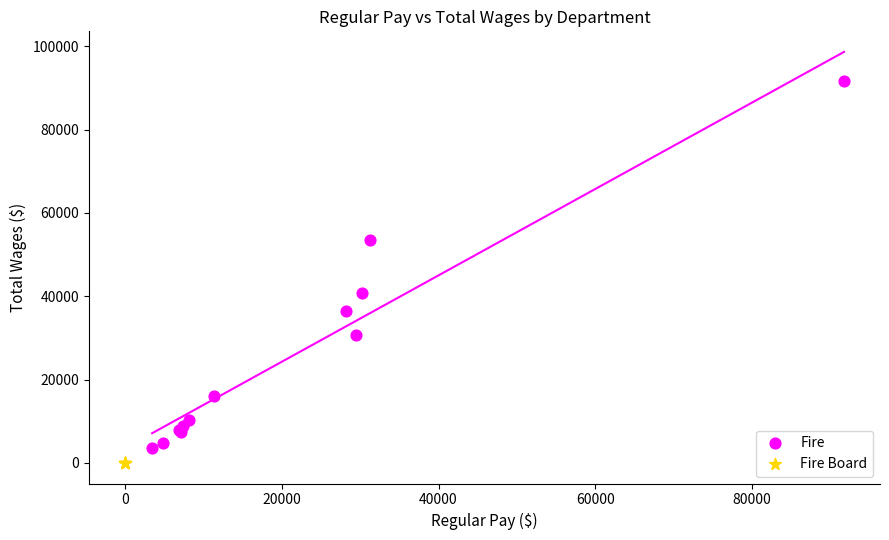

Which series reaches the maximum Y coordinate?

Fire